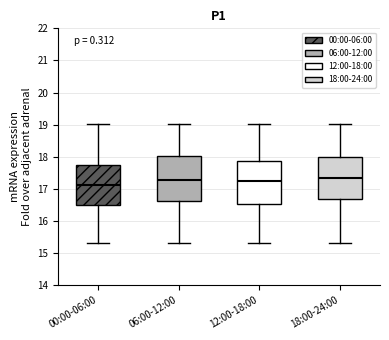

Where does the median line of the box for 00:00-06:00 sit on the y-axis? The values are not printed on the chart, so give them approximately, as read against the axis.

17.1